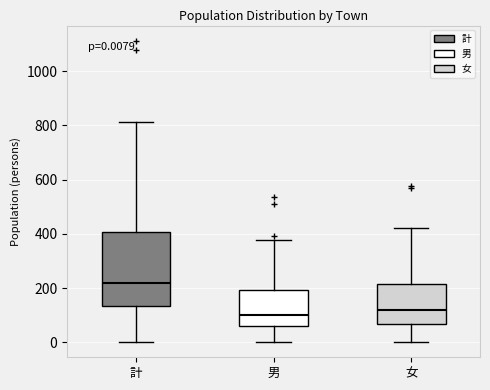

Comparing the boxes themselves (not the whiskers), which one is the tallest?

計